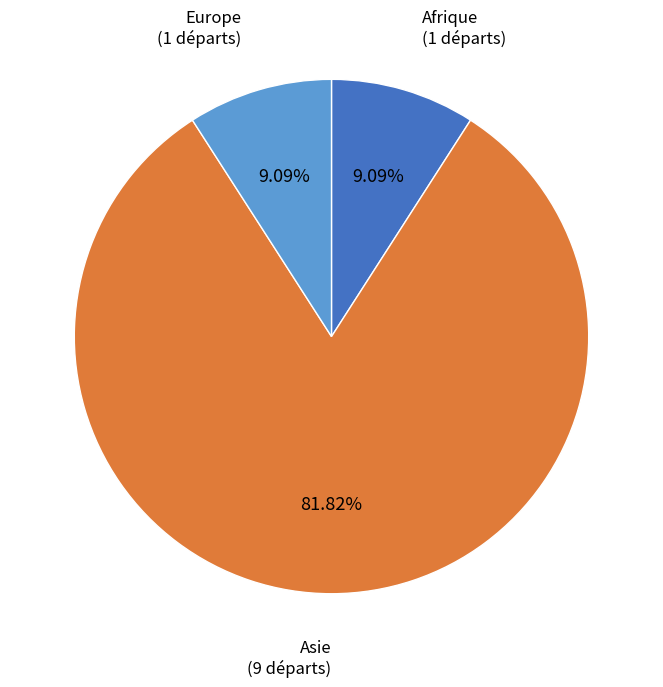

How many slices are in this pie chart?

3